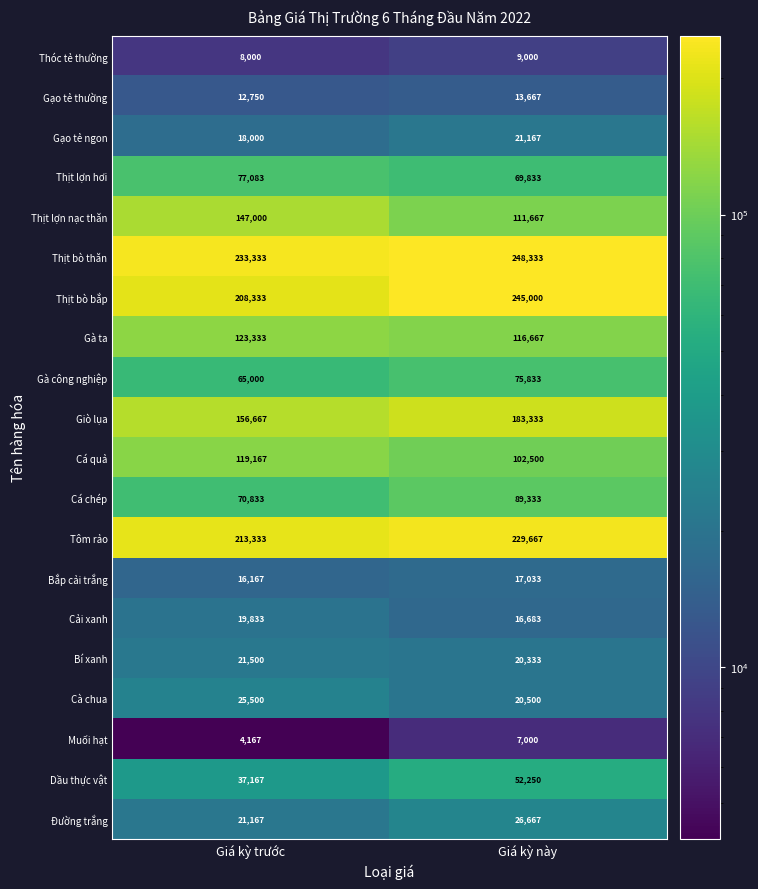

Rank the series at Giá kỳ này from lowest to highest value.

Muối hạt, Thóc tẻ thường, Gạo tẻ thường, Cải xanh, Bắp cải trắng, Bí xanh, Cà chua, Gạo tẻ ngon, Đường trắng, Dầu thực vật, Thịt lợn hơi, Gà công nghiệp, Cá chép, Cá quả, Thịt lợn nạc thăn, Gà ta, Giò lụa, Tôm rảo, Thịt bò bắp, Thịt bò thăn